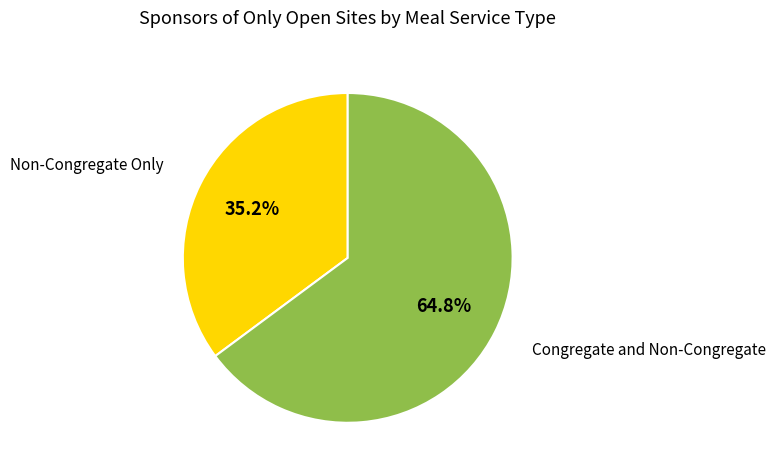

Count the number of slices in the pie.

2